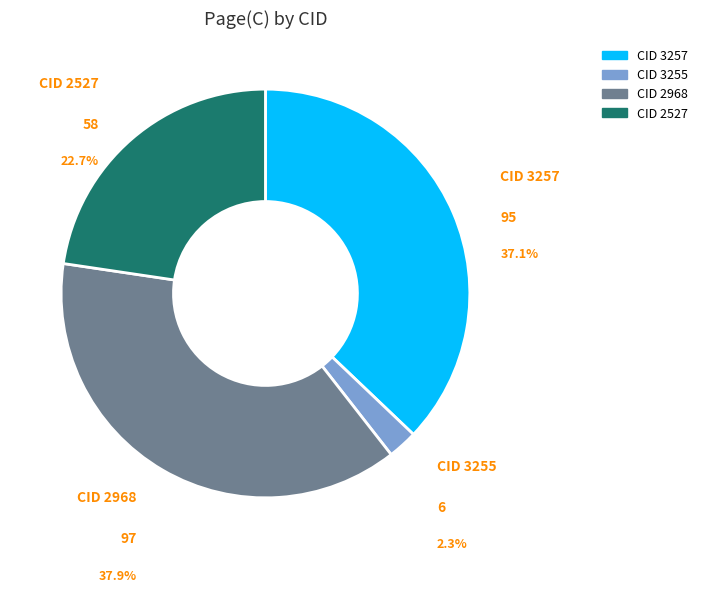

Is there any slice that represents more than half of the pie?

No